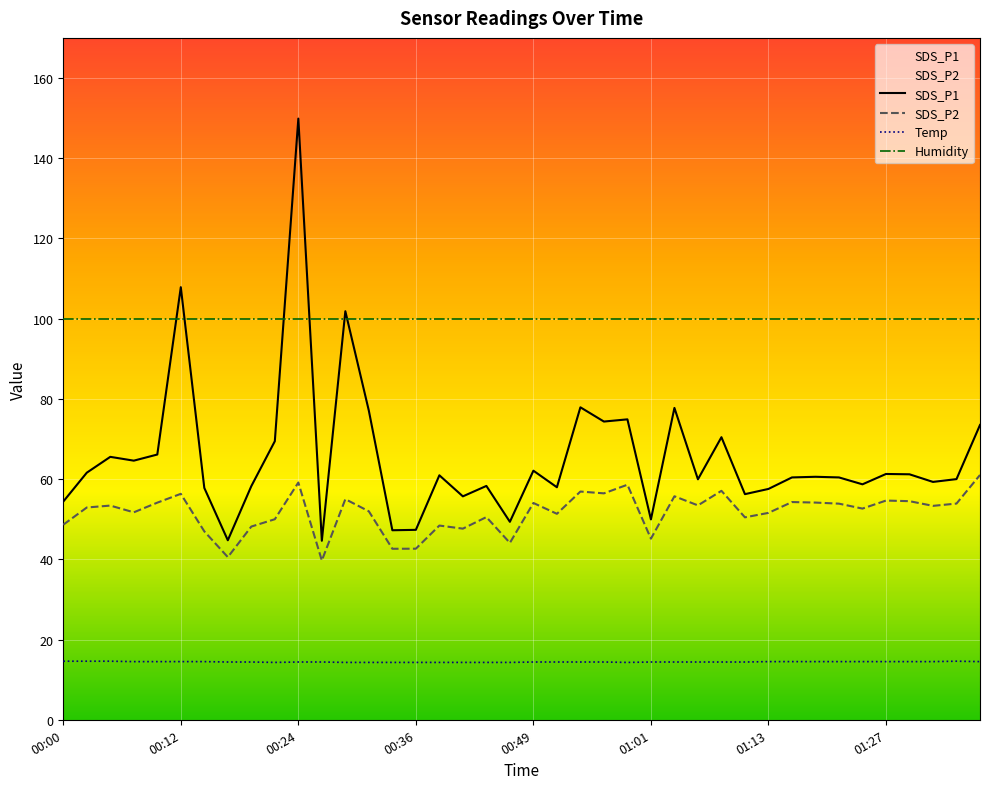

What is the approximate value of Temp at 22?

14.4